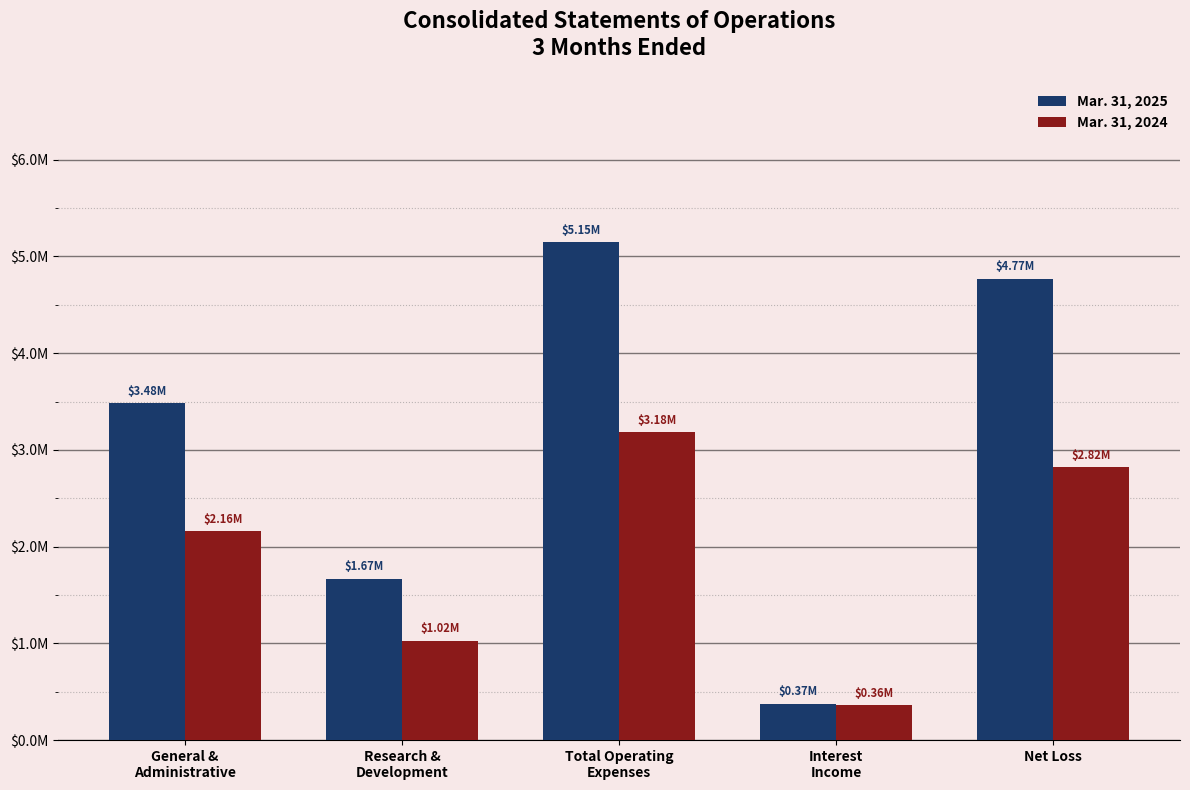

At Total Operating
Expenses, list the series in order from smallest to largest.

Mar. 31, 2024, Mar. 31, 2025